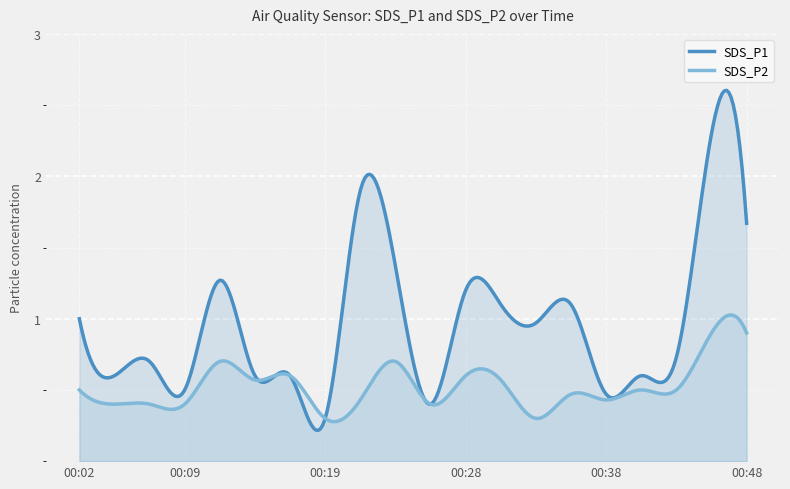

The value of SDS_P2 at 00:02 is 0.8. True or false?

False